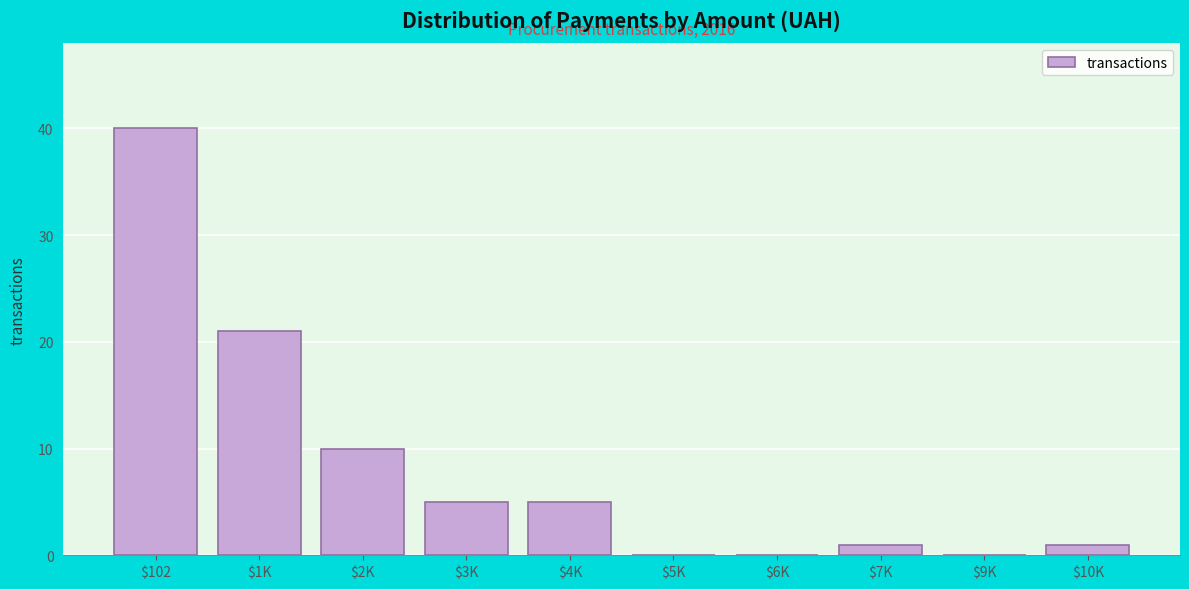

What is the greatest value displayed?

40